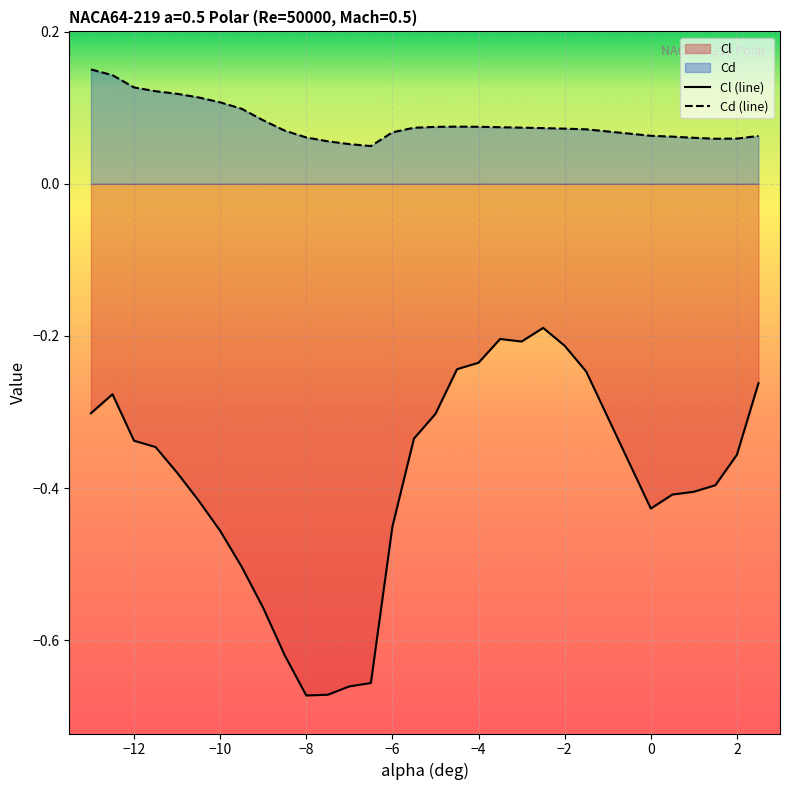

At 2, list the series in order from smallest to largest.

Cl (line), Cd (line)